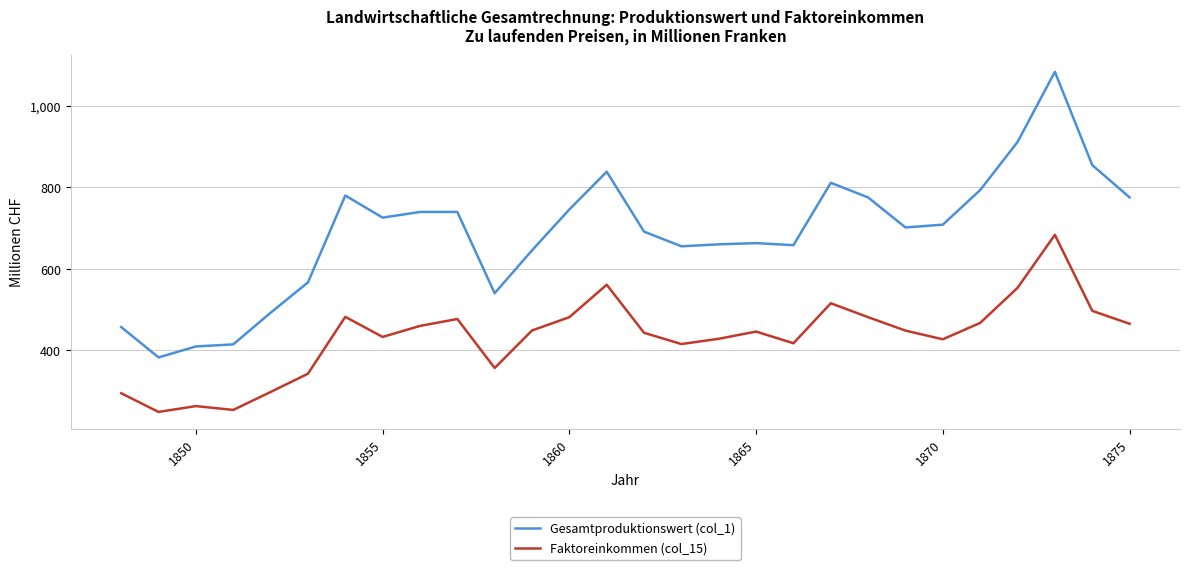

Which series has the widest spread of values?

Gesamtproduktionswert (col_1)